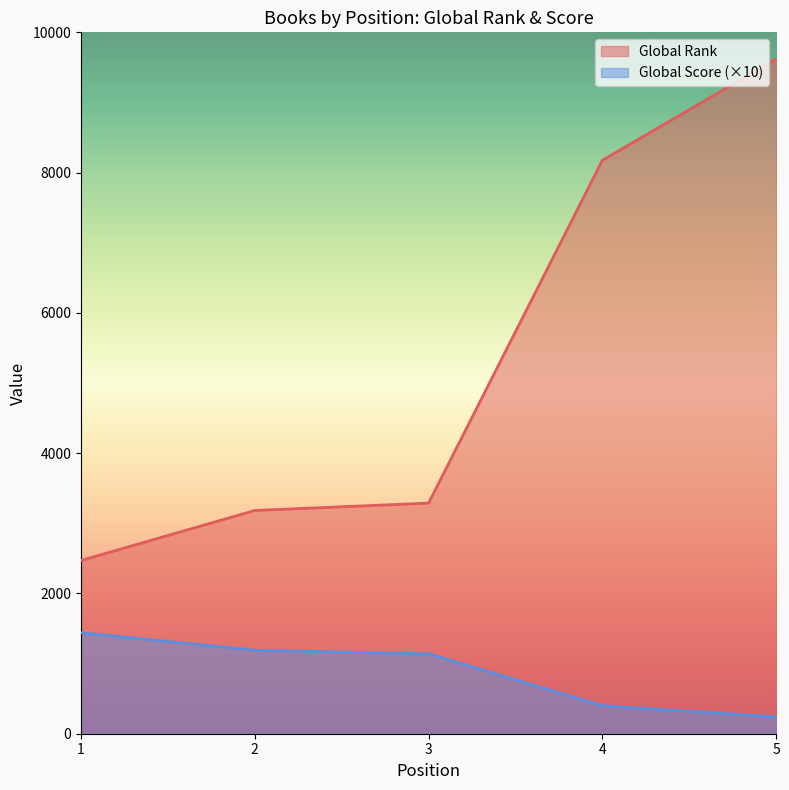

Rank the categories by Global Score value from lowest to highest.

5, 4, 3, 2, 1